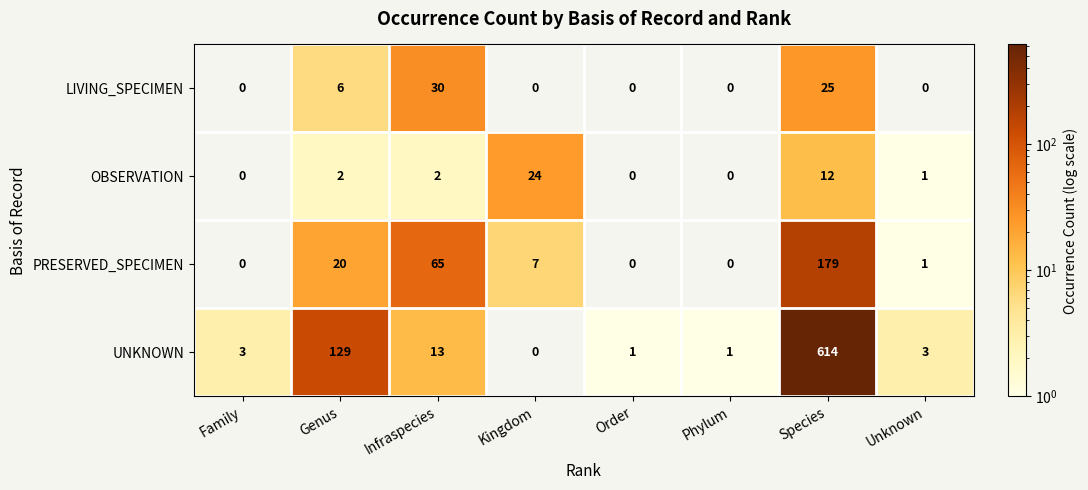

What is the maximum value shown in the chart?

614